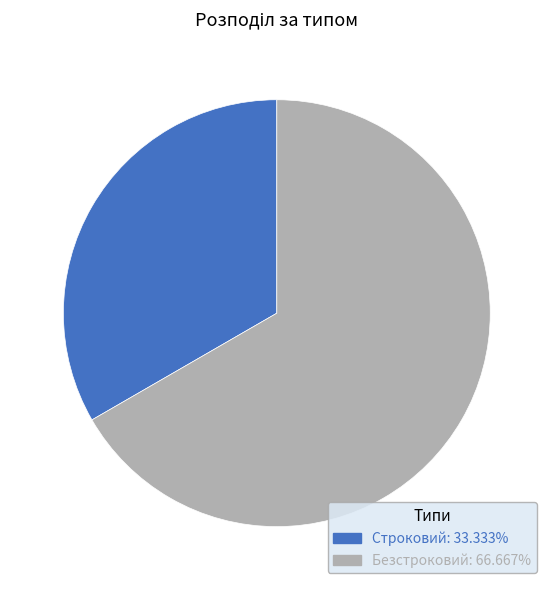

Which category has the smallest portion of the pie?

Строковий